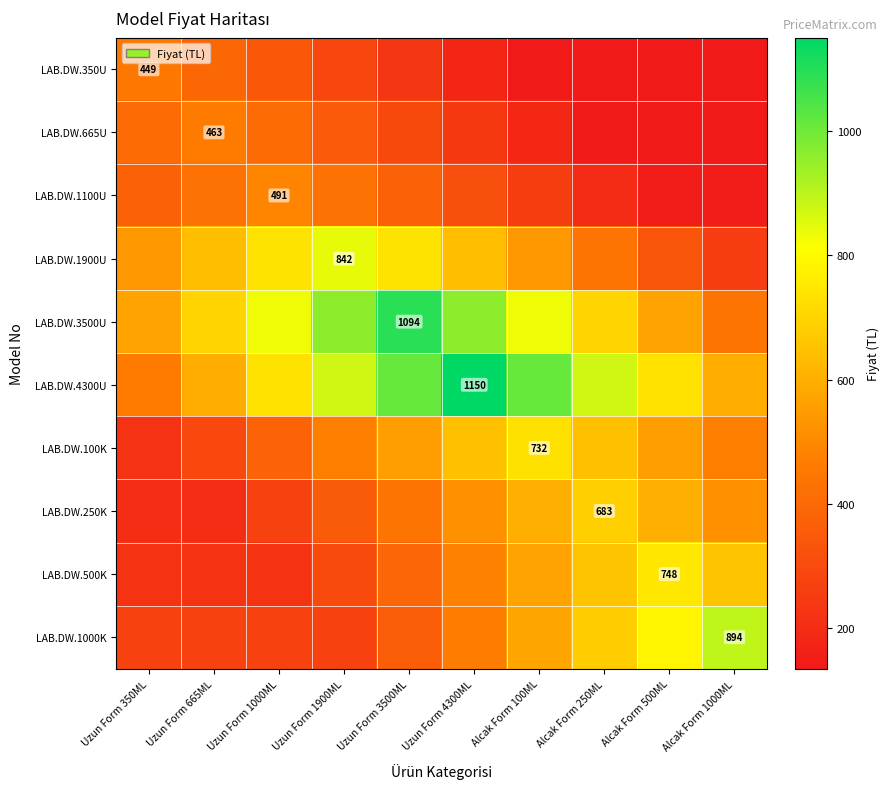

List the labels in order of LAB.DW.100K value, largest first.

Alcak Form 100ML, Uzun Form 4300ML, Alcak Form 250ML, Uzun Form 3500ML, Alcak Form 500ML, Uzun Form 1900ML, Alcak Form 1000ML, Uzun Form 1000ML, Uzun Form 665ML, Uzun Form 350ML